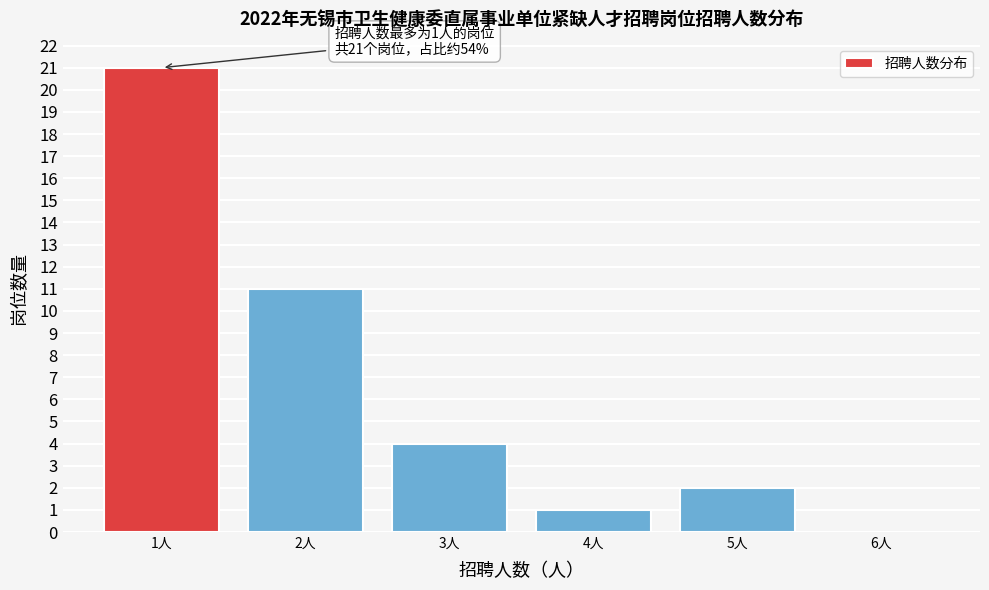

Reading left to right, transcribe all the data shown in this chart.

1人=21	2人=11	3人=4	4人=1	5人=2	6人=0